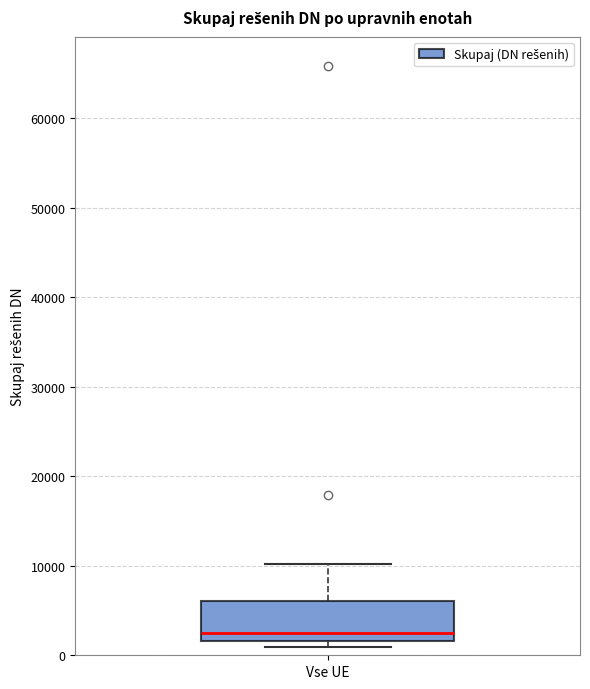

Transcribe this box plot: give where the median line is, the range the box spans, and where the two whiskers end, as read against the y-axis. The values are not printed on the chart, so give them approximately, as read against the axis.

median 2000 (just above the box's lower edge), box 2000 to 6000, whiskers 1000 to 10000